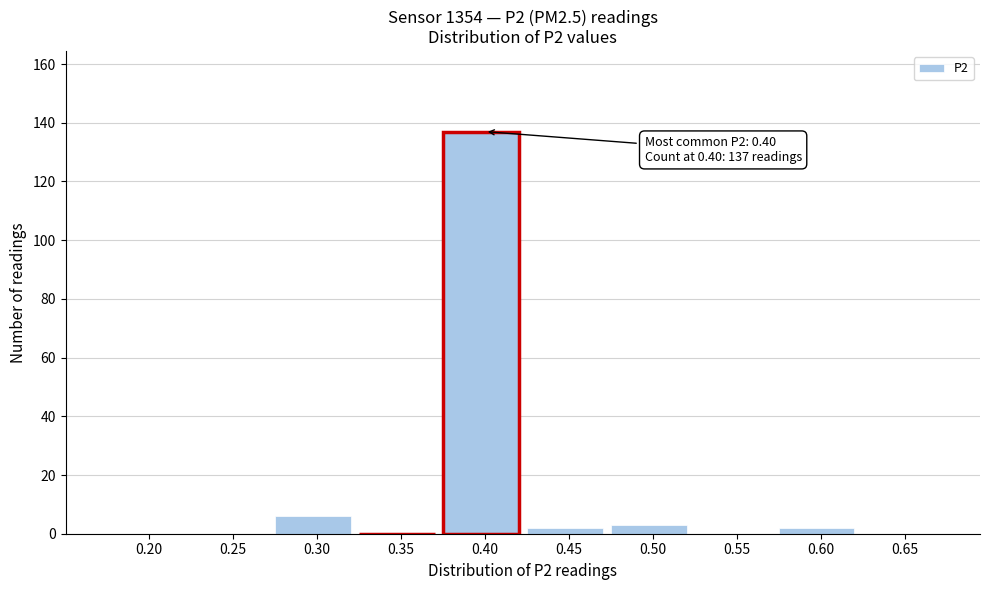

Reading right to left, what are all the values shown in this chart?

0.65=0	0.60=2	0.55=0	0.50=3	0.45=2	0.40=137	0.35=0	0.30=6	0.25=0	0.20=0